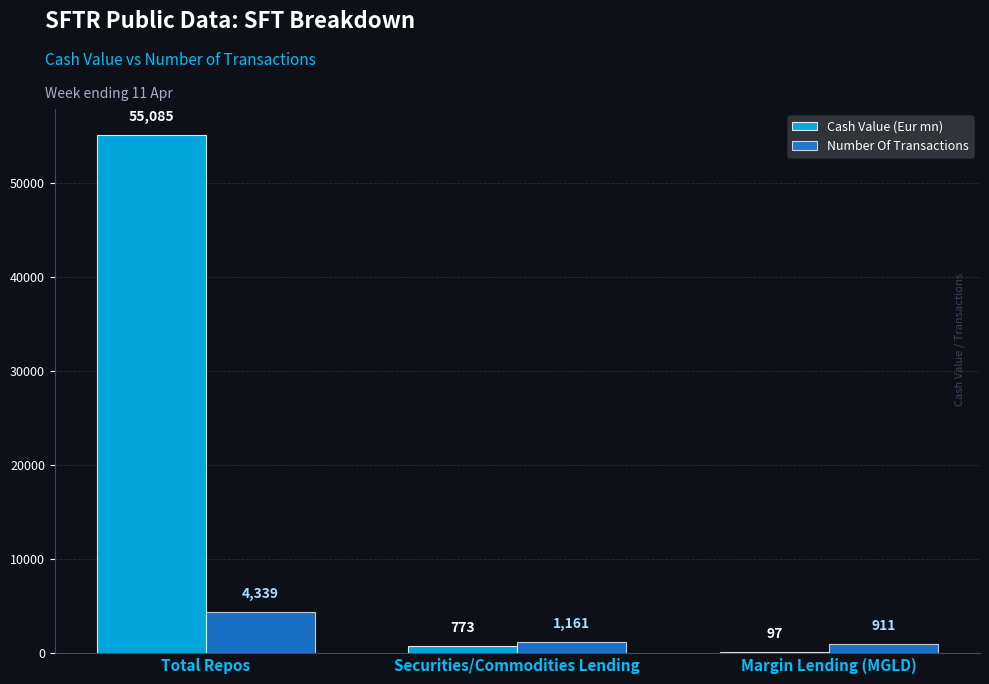

Which series has the widest spread of values?

Cash Value (Eur mn)